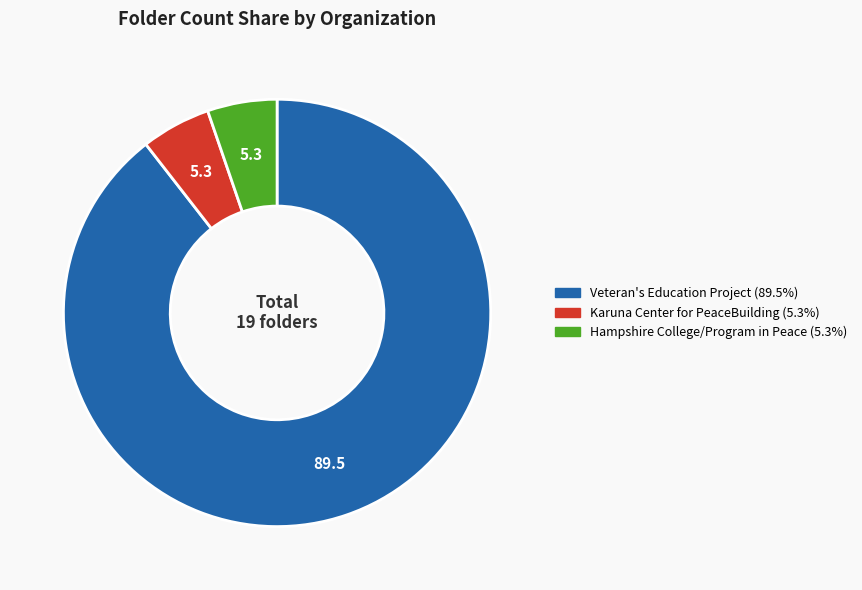

Which category accounts for the majority?

Veteran's Education Project